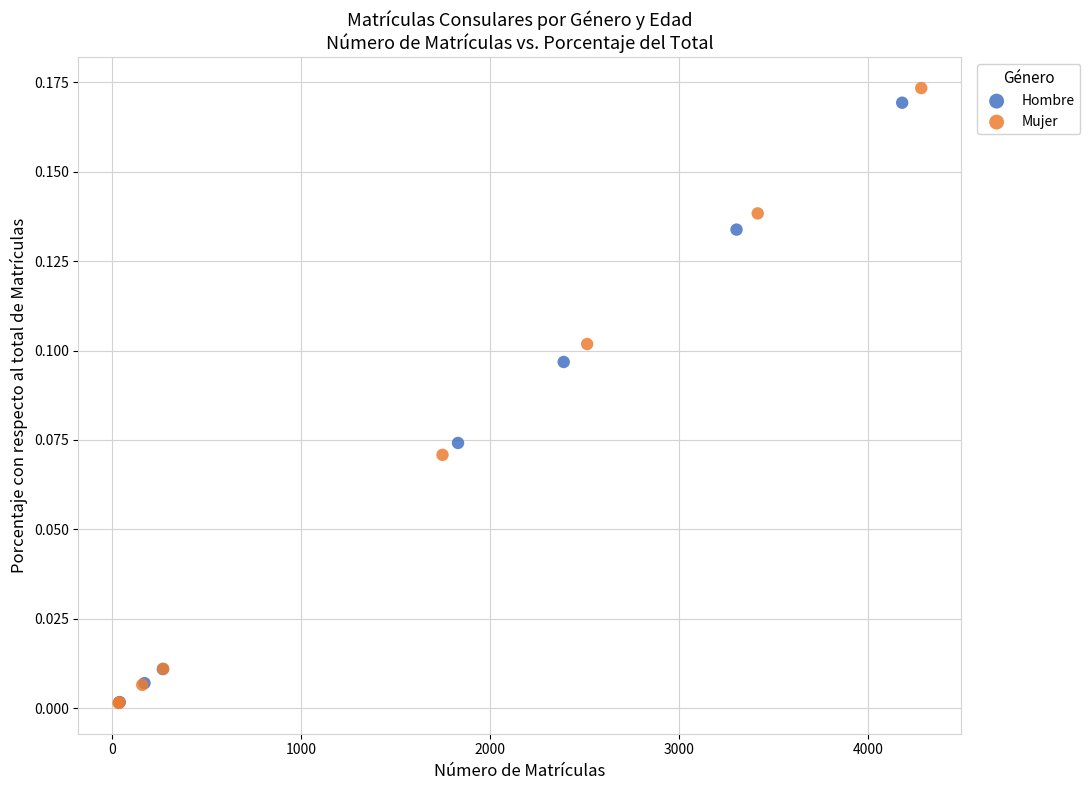

Which series has the largest Y range (max minus min)?

Mujer